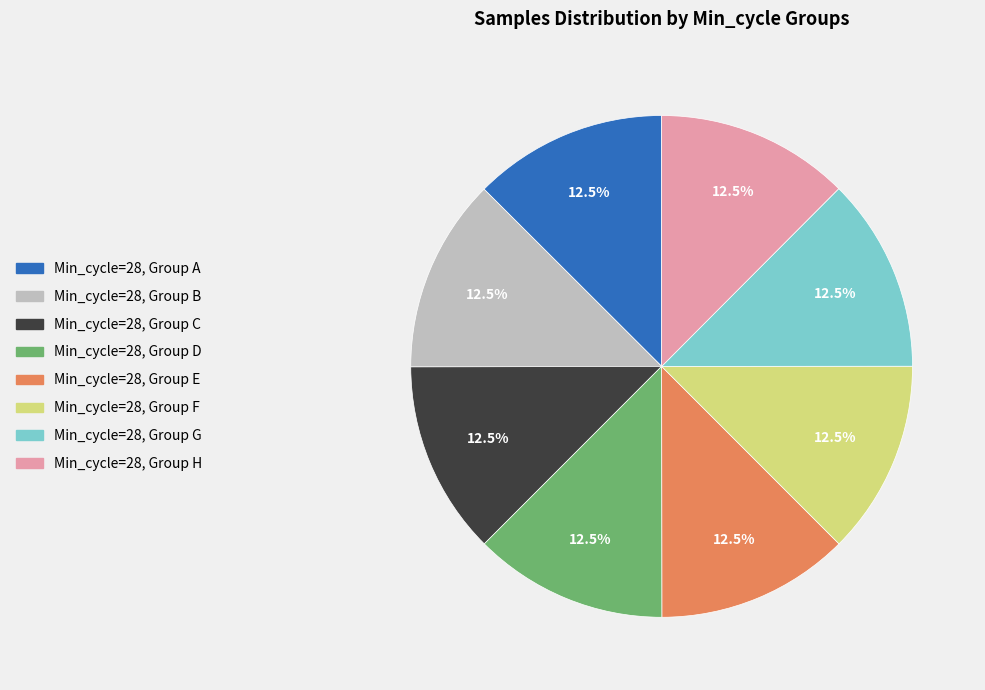

Is there a majority slice in this chart?

No